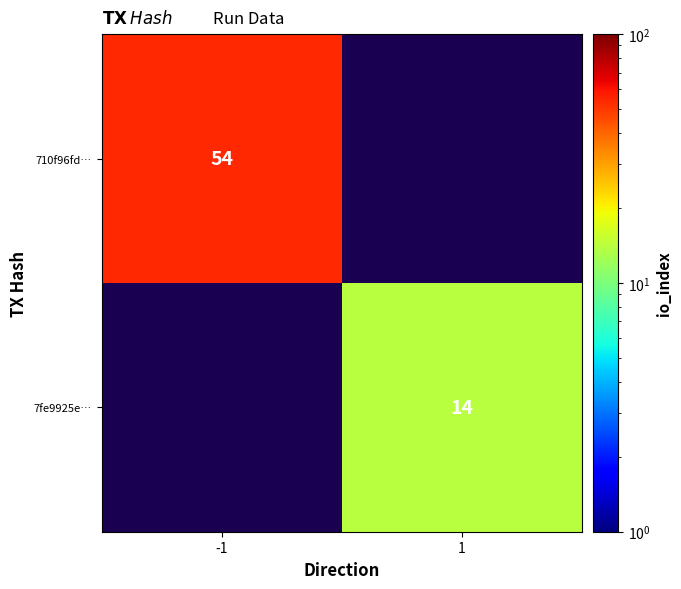

The 7fe9925e… series shows 14 at 1. True or false?

True